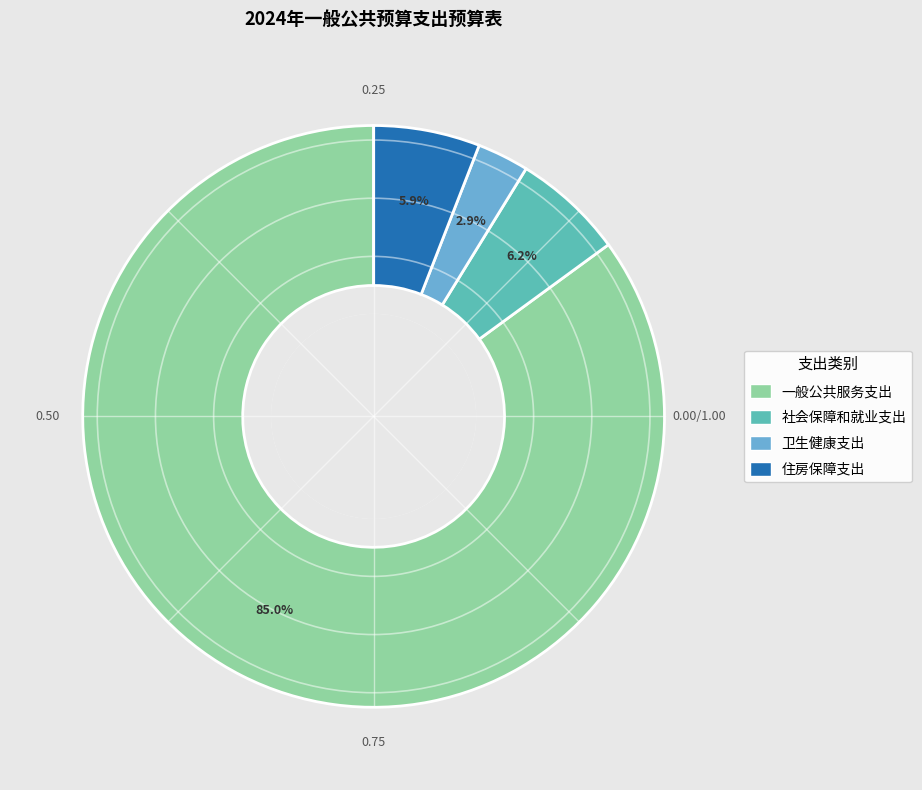

To the nearest percent, what is the combined percentage of 住房保障支出 and 卫生健康支出?

9%